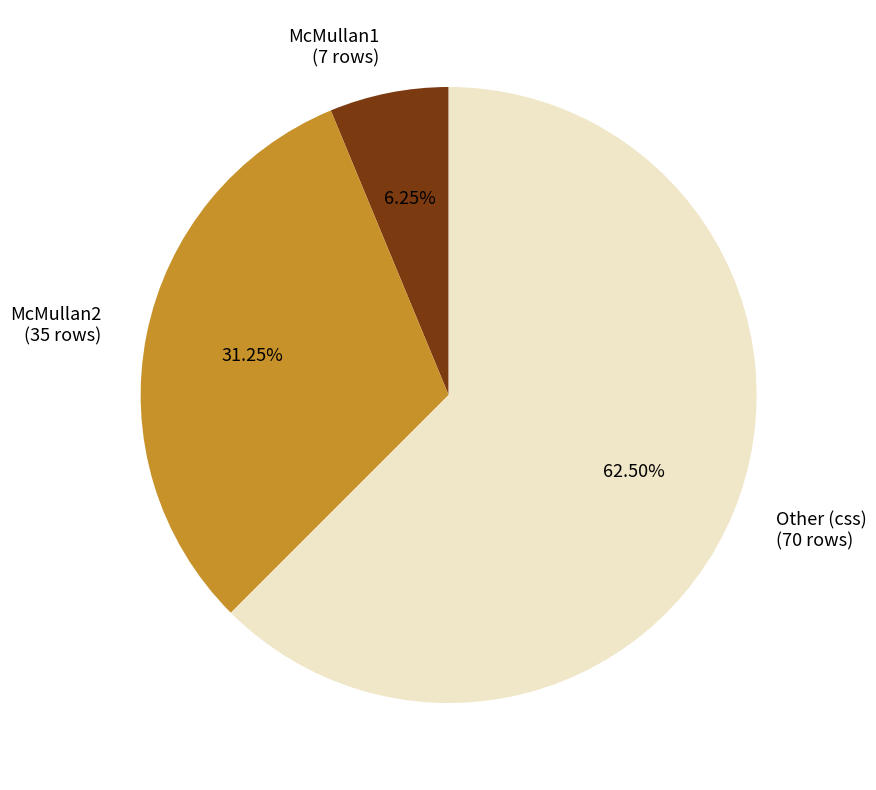

What portion of the pie excludes Other?

37.5%